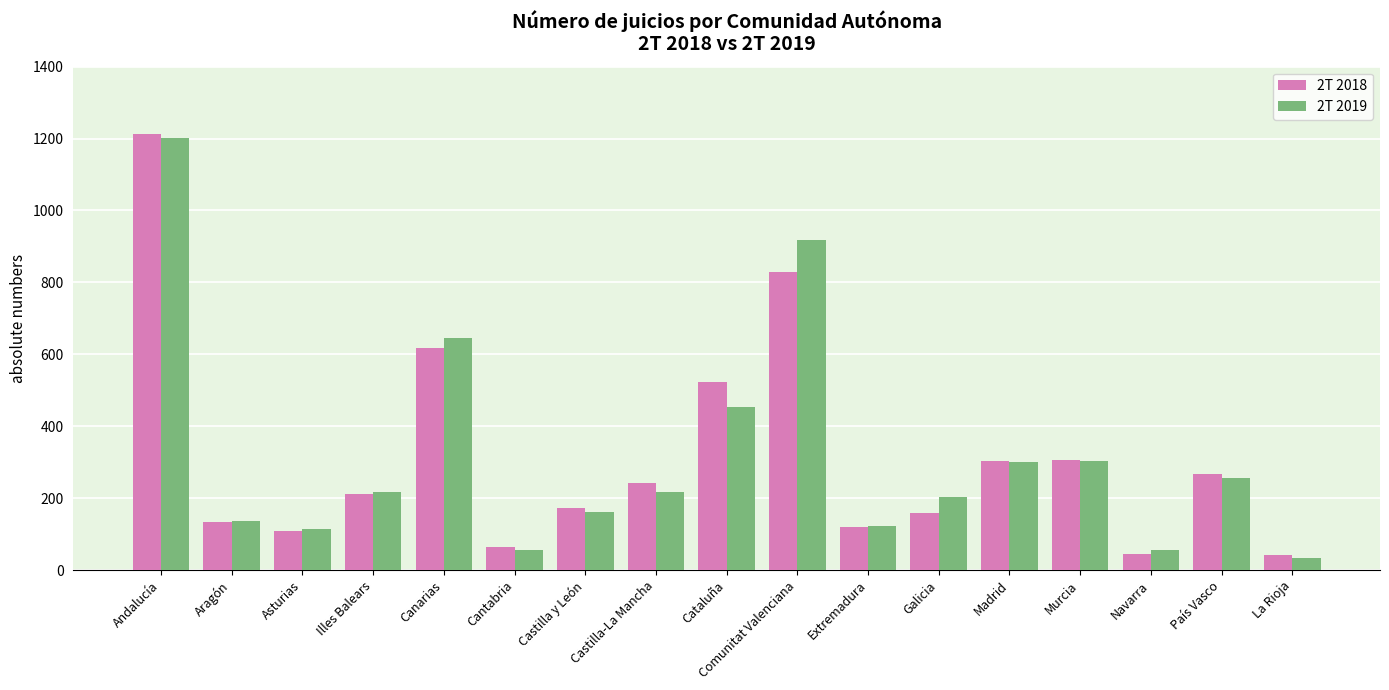

The value of 2T 2018 at Canarias is 617. True or false?

True